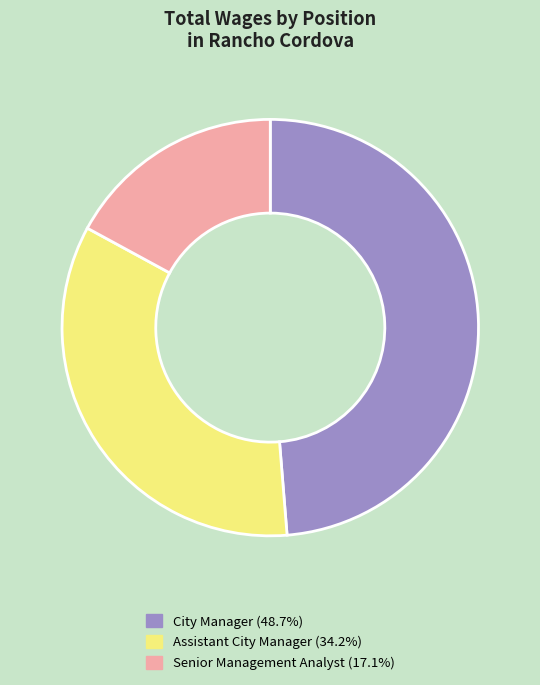

Does any single category account for the majority?

No